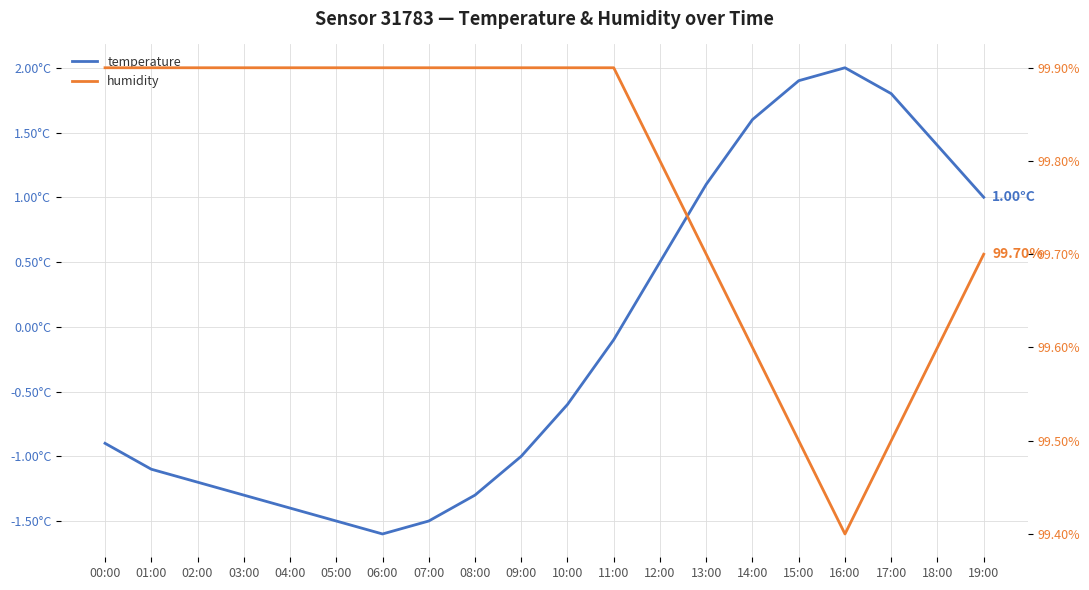

At which label does temperature reach its peak?

16:00